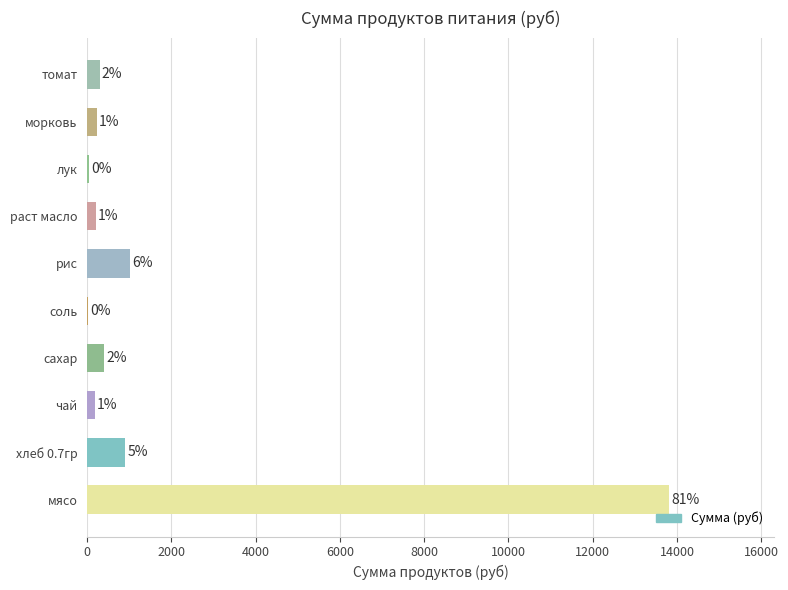

How many distinct data groups are displayed?

1